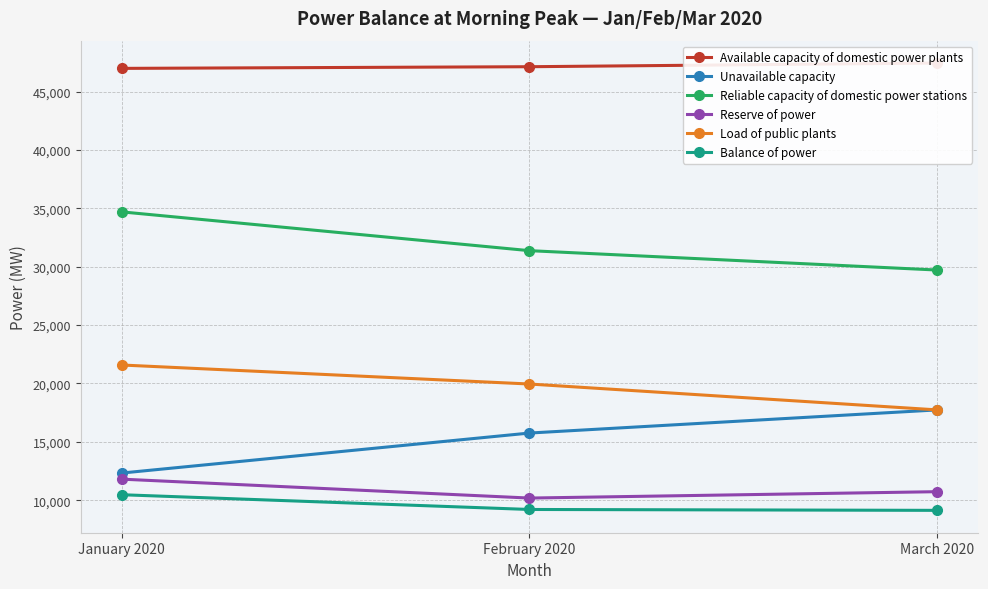

What is the value of the Balance of power point at the 1st from the left?

10473.5